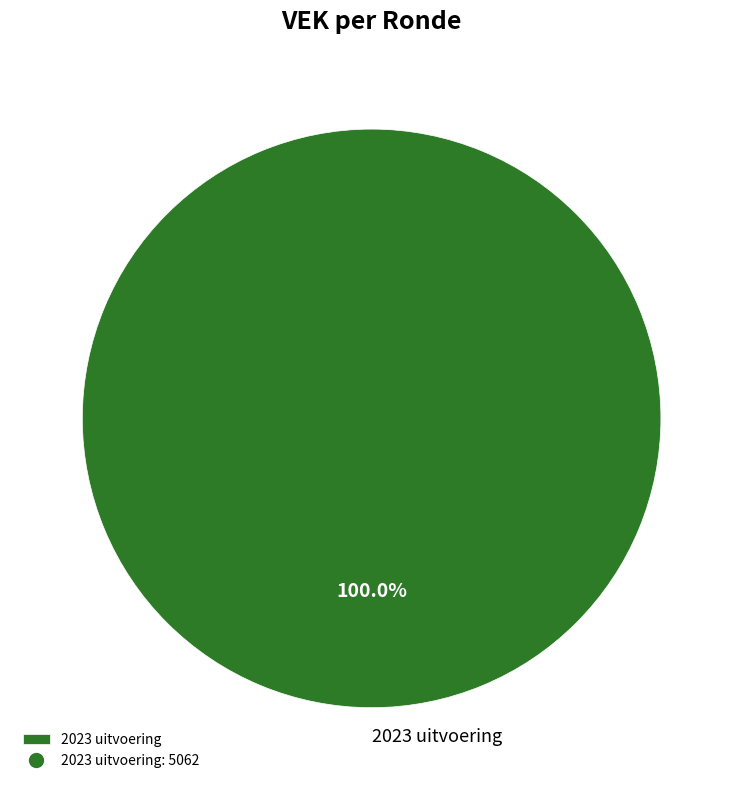

Rank the categories by value from lowest to highest.

2023 uitvoering